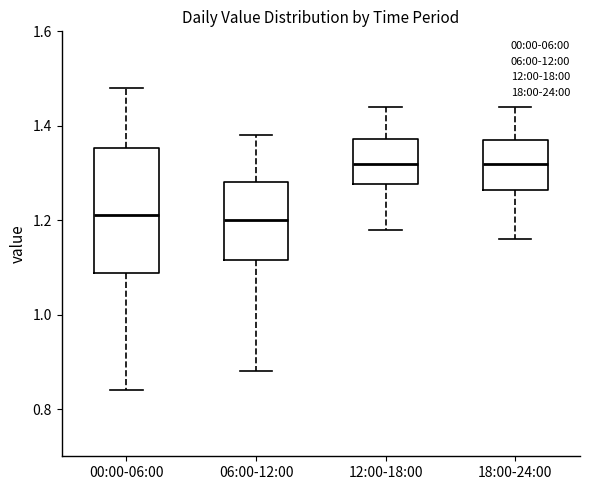

Reading left to right, transcribe this box plot: for each box, give where its median line is, the range the box spans, and where its two whiskers end, as read against the y-axis. The values are not printed on the chart, so give them approximately, as read against the axis.

00:00-06:00: median 1.22, box 1.08 to 1.36, whiskers 0.84 to 1.48
06:00-12:00: median 1.20, box 1.12 to 1.28, whiskers 0.88 to 1.38
12:00-18:00: median 1.32, box 1.28 to 1.38, whiskers 1.18 to 1.44
18:00-24:00: median 1.32, box 1.26 to 1.38, whiskers 1.16 to 1.44